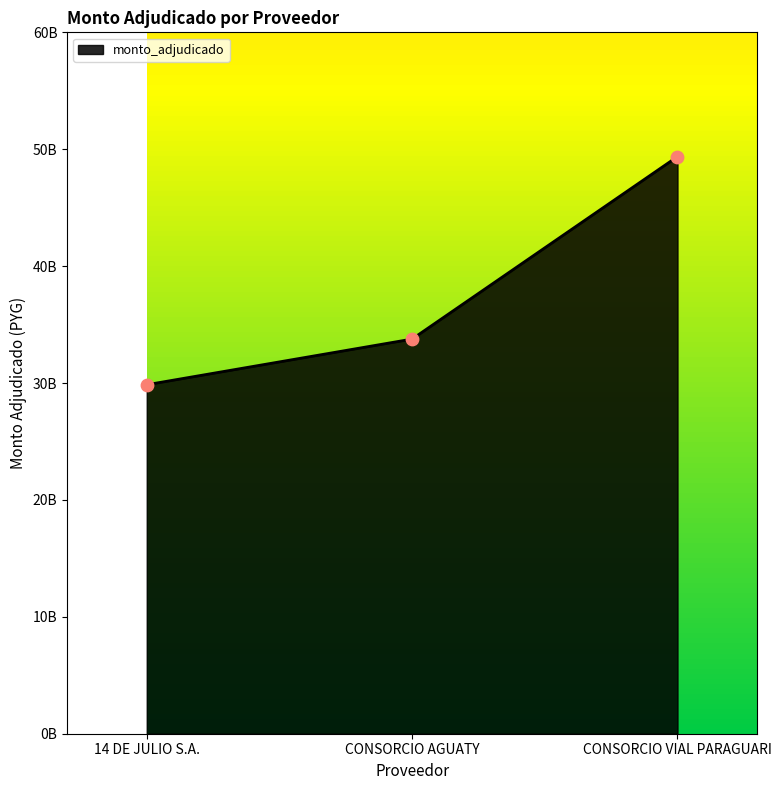

What is the change in value from CONSORCIO AGUATY to CONSORCIO VIAL PARAGUARI?

+15608872648